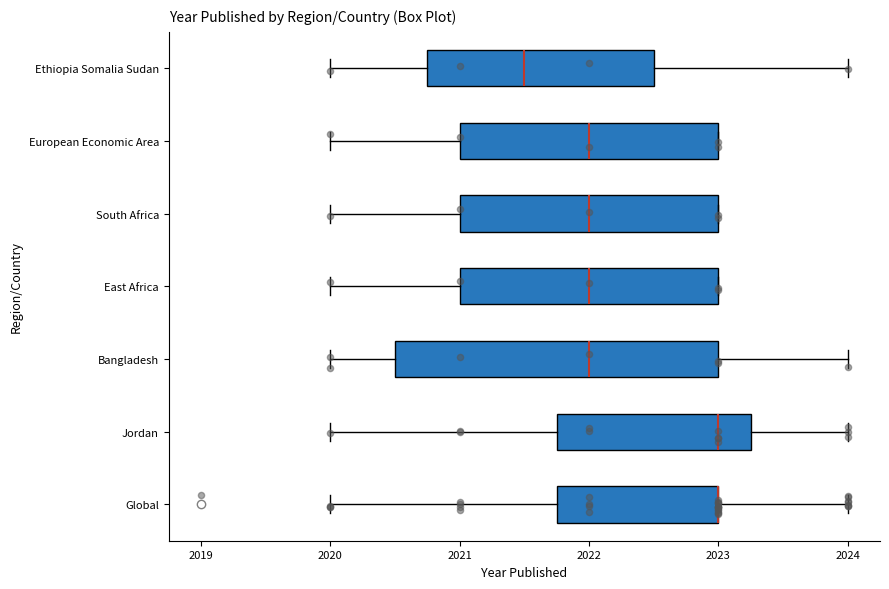

Where does the left whisker of the box for European Economic Area end on the x-axis? The values are not printed on the chart, so give them approximately, as read against the axis.

2020.0